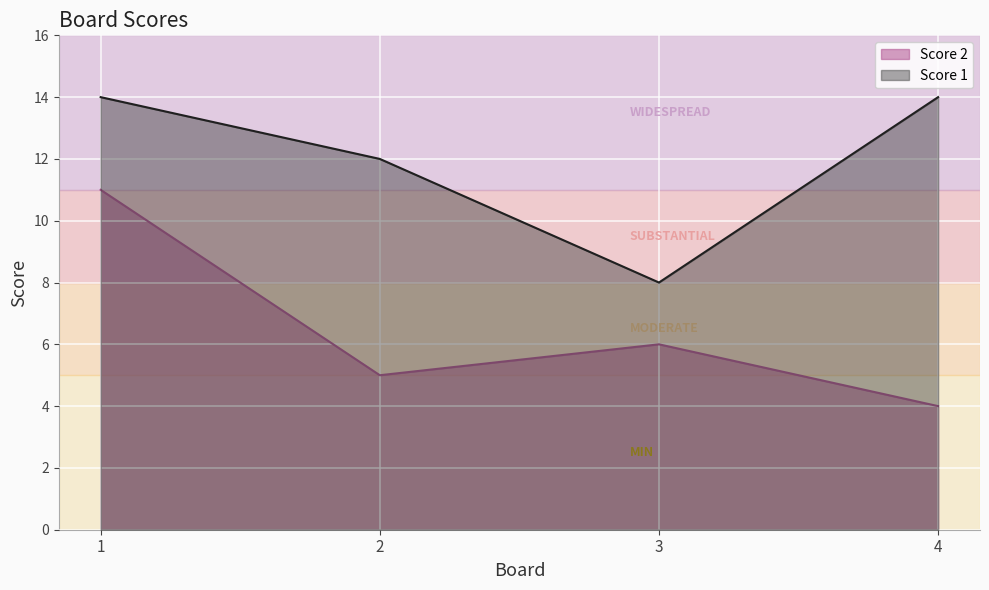

Which series changed the most between 3 and 4?

Score 1